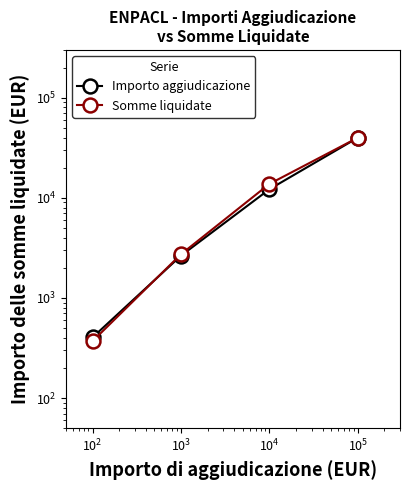

How many values in the Importo aggiudicazione series exceed 12172?

2